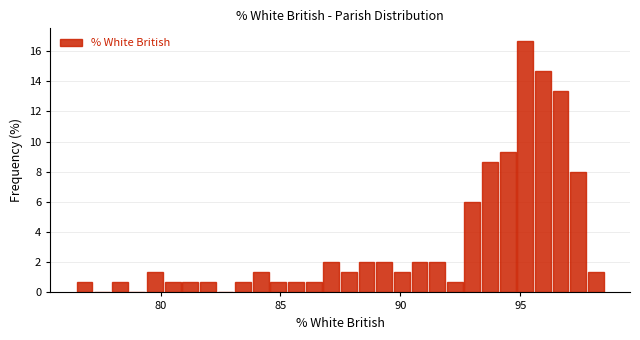

Around what value on the x-axis is the tallest bar? Give the approximate position of its centre, as read against the axis.

95.0